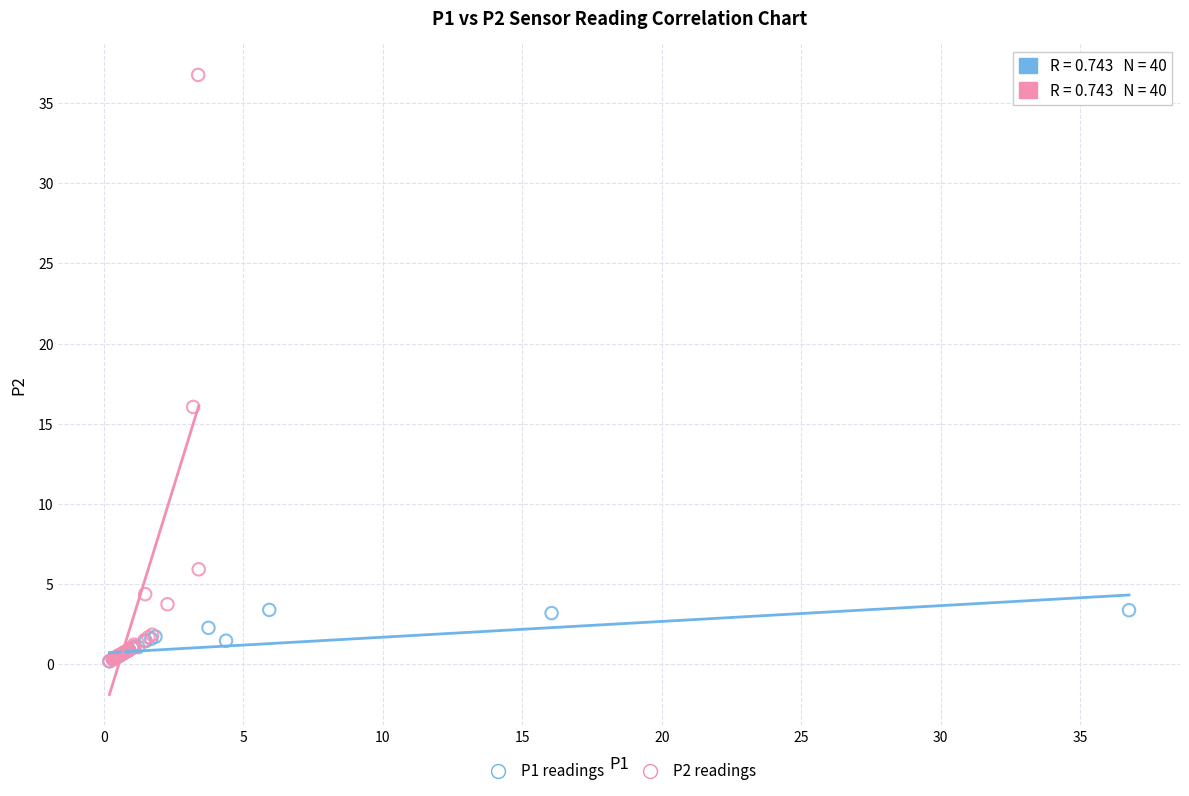

Which series has the widest spread of Y values?

P2 readings